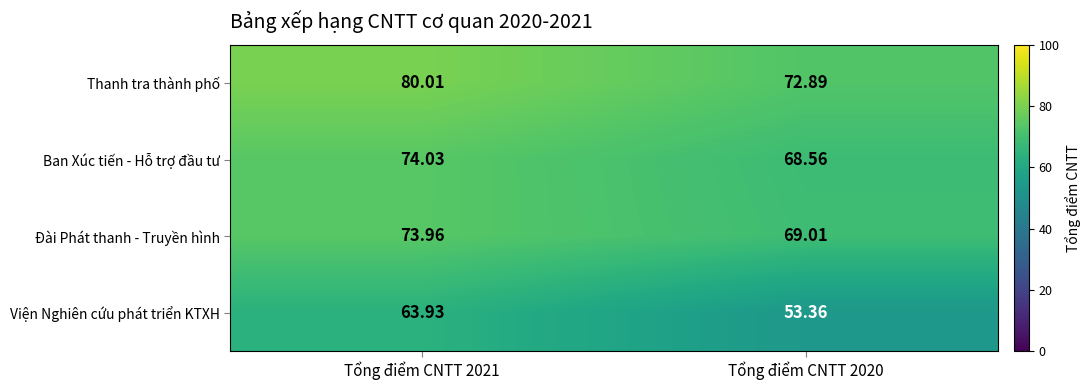

At which category is the sum across all series the highest?

Tổng điểm CNTT 2021